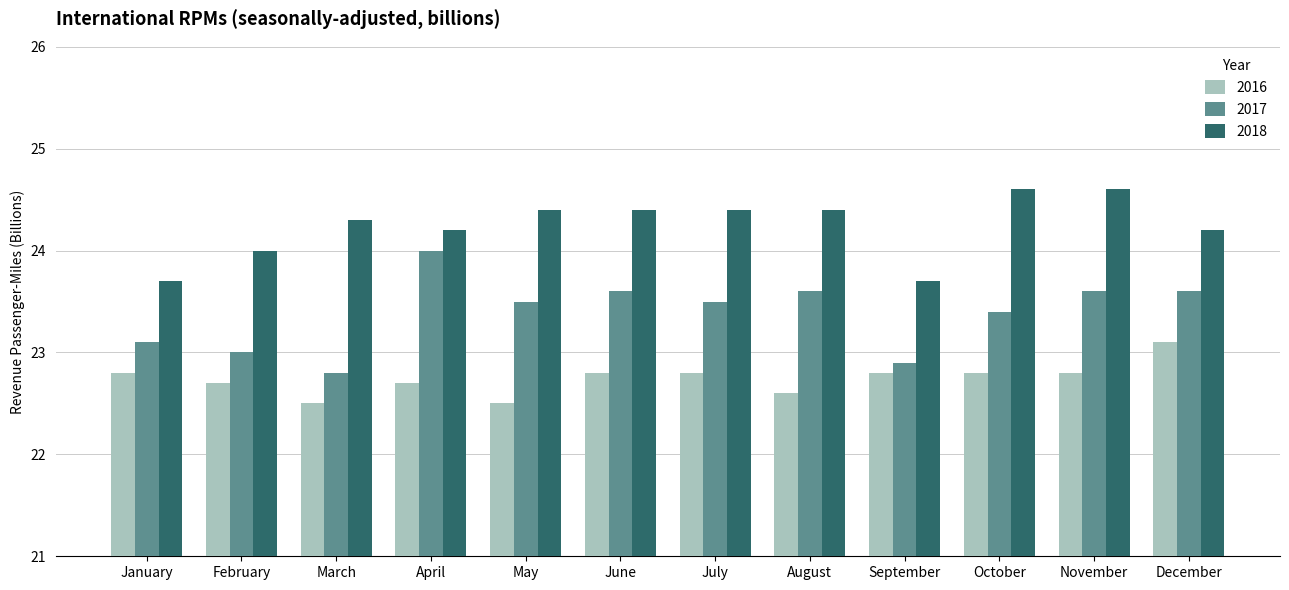

What is the average value of the 2016 series?

22.7